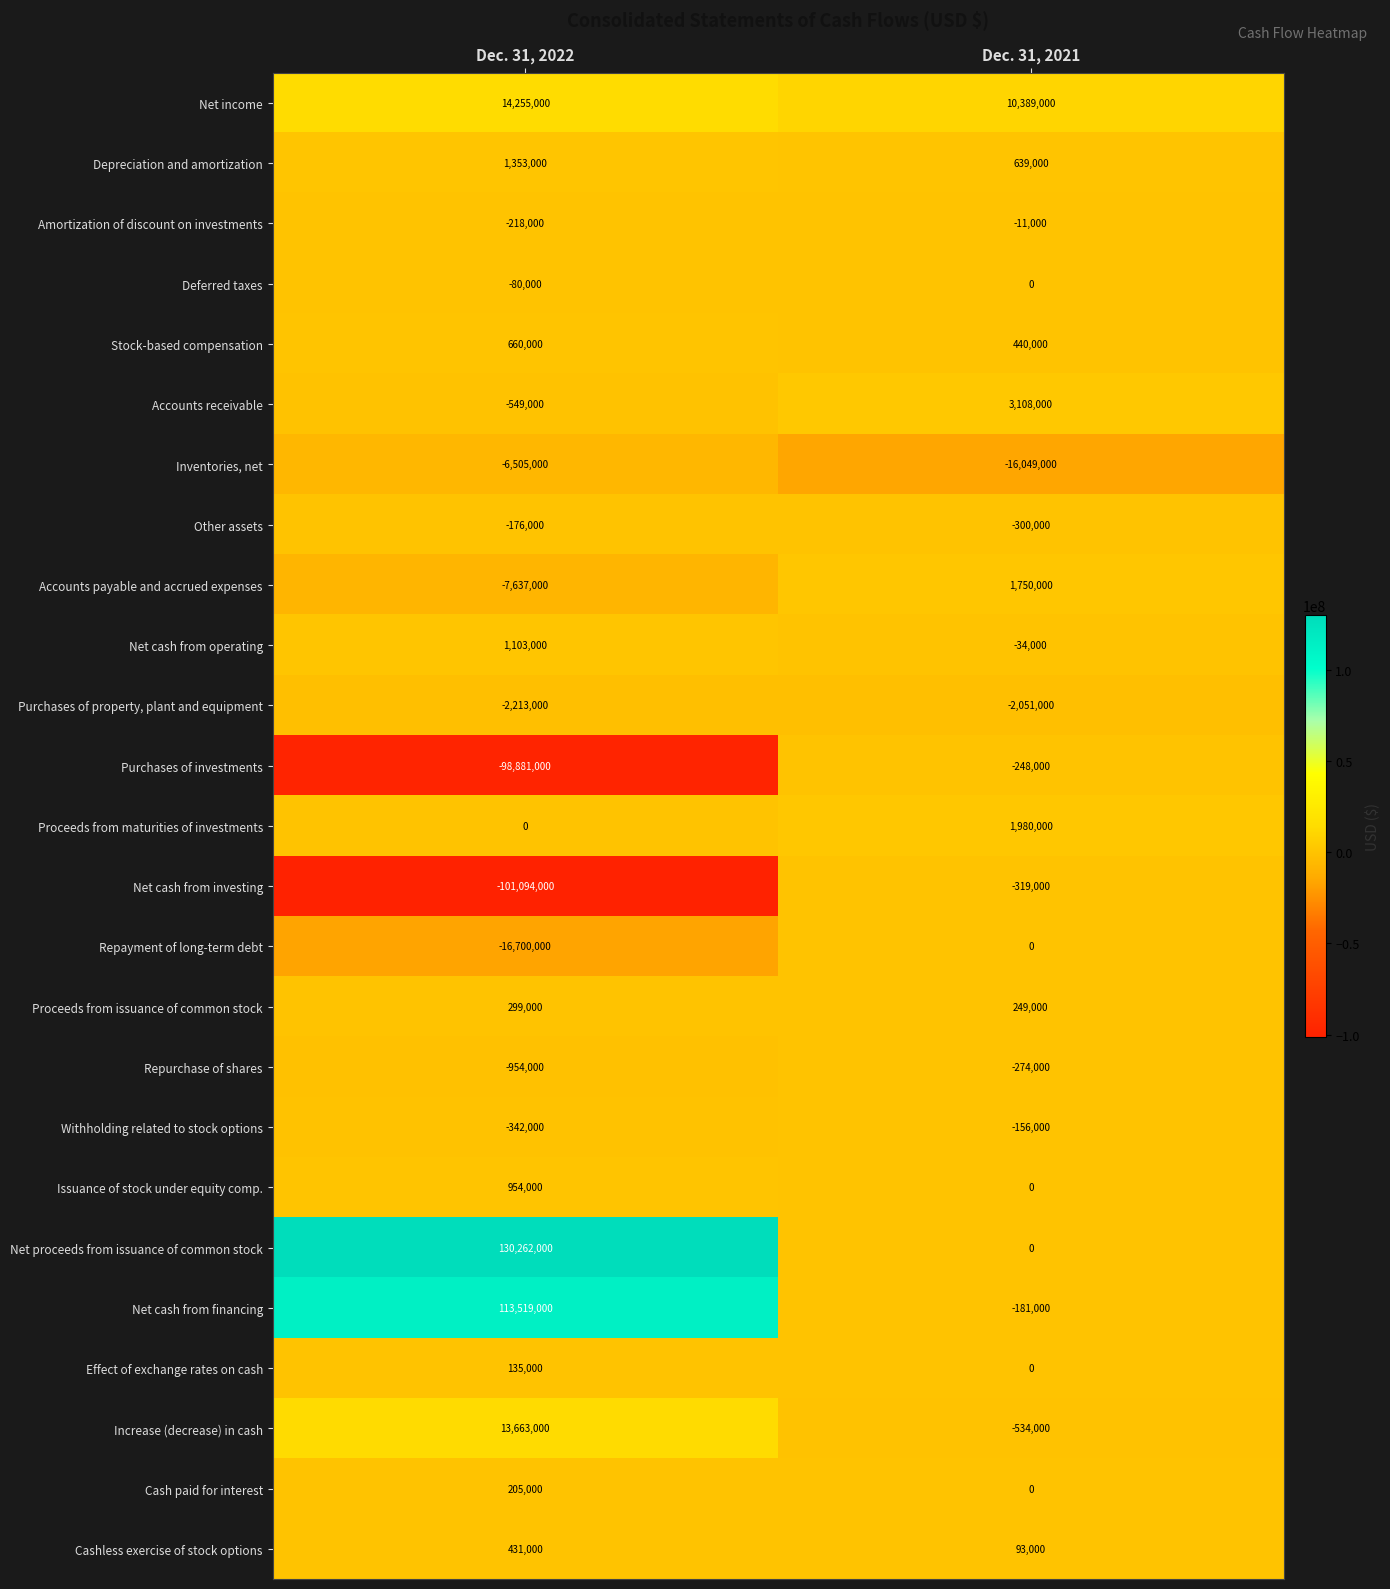

Read the Deferred taxes value at Dec. 31, 2022, to the nearest 100.

-80000